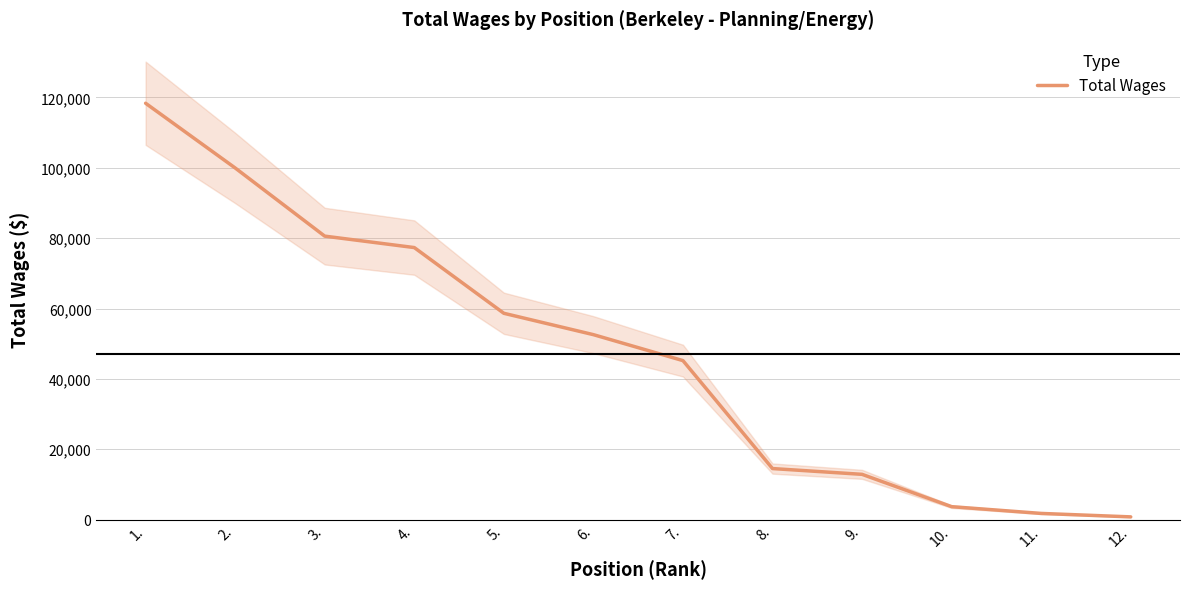

Reading left to right, extract all data points from this chart.

118354	99959	80581	77330	58648	52574	45193	14509	12865	3676	1755	773